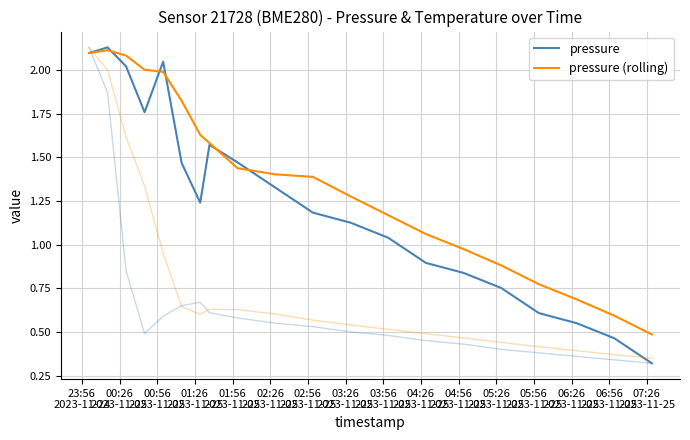

How many data points does each series have?

20